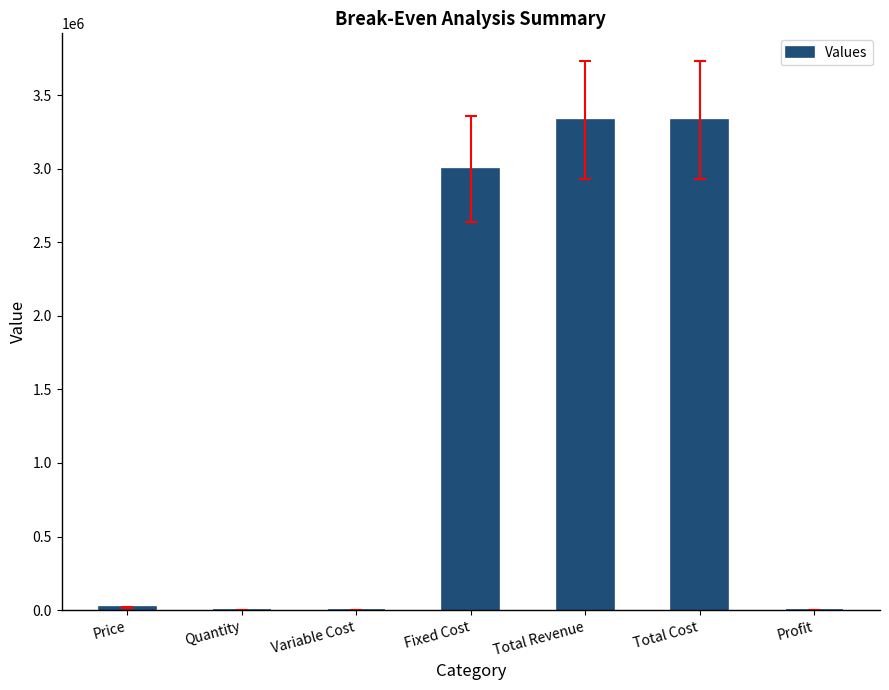

What is the sum of all values?

9686651.9